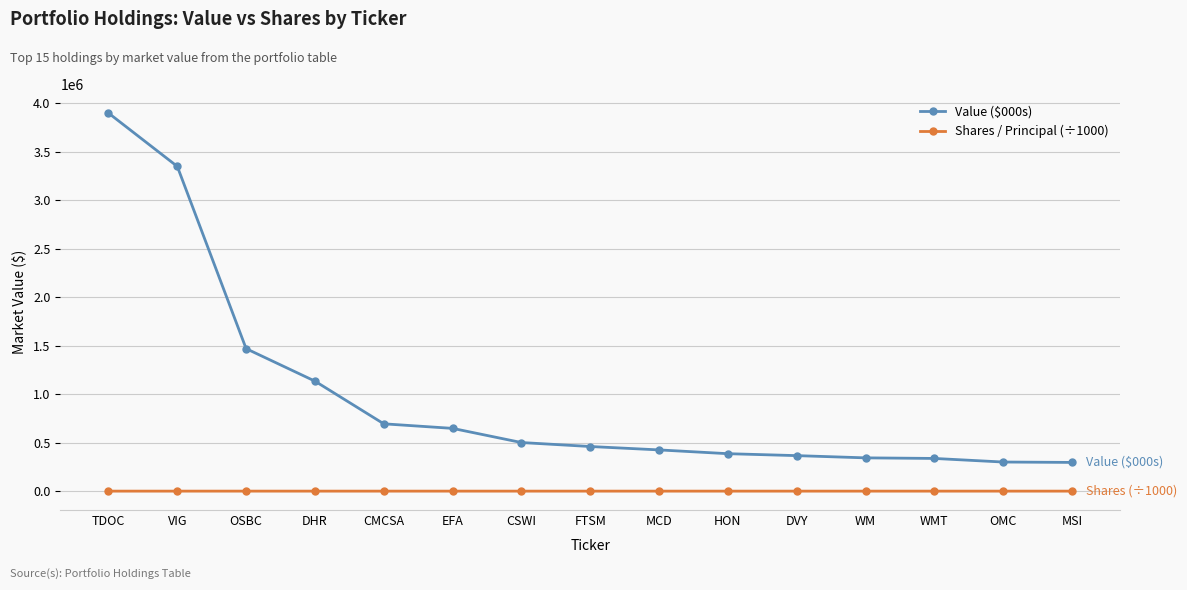

Which series has the widest spread of values?

Value ($000s)